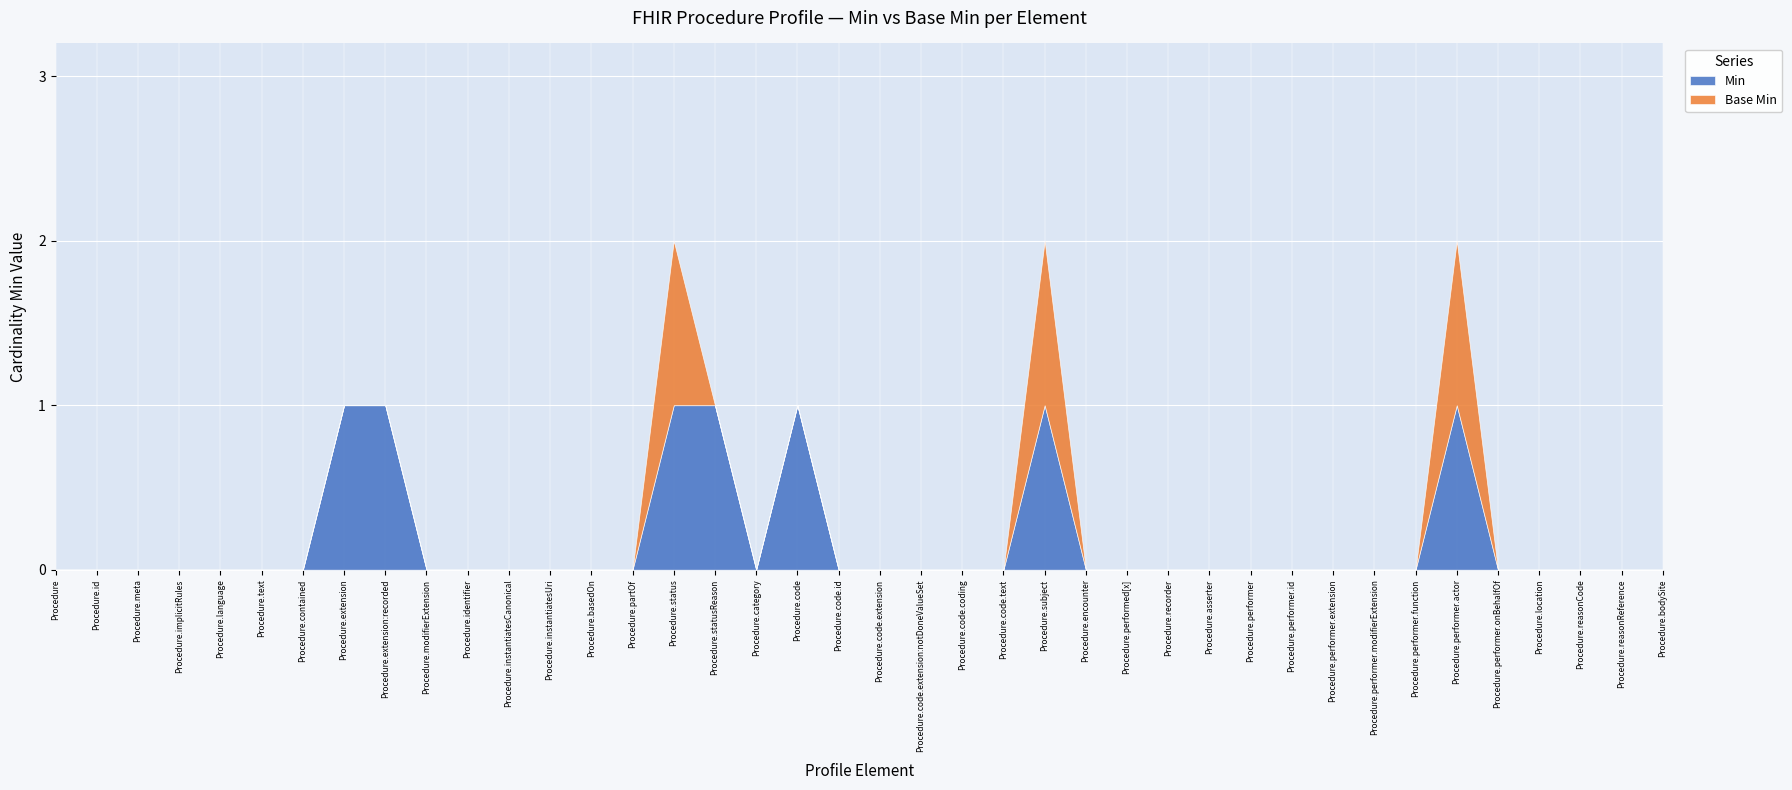

Rank the series at Procedure.recorder from highest to lowest value.

Min, Base Min